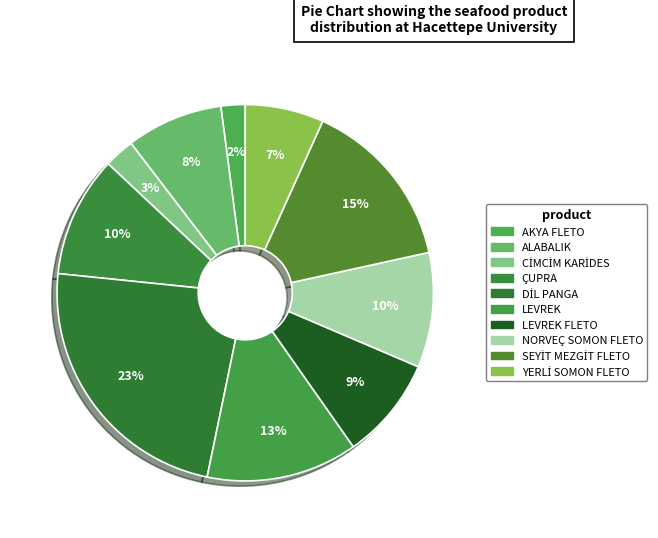

How many slices are in this pie chart?

10